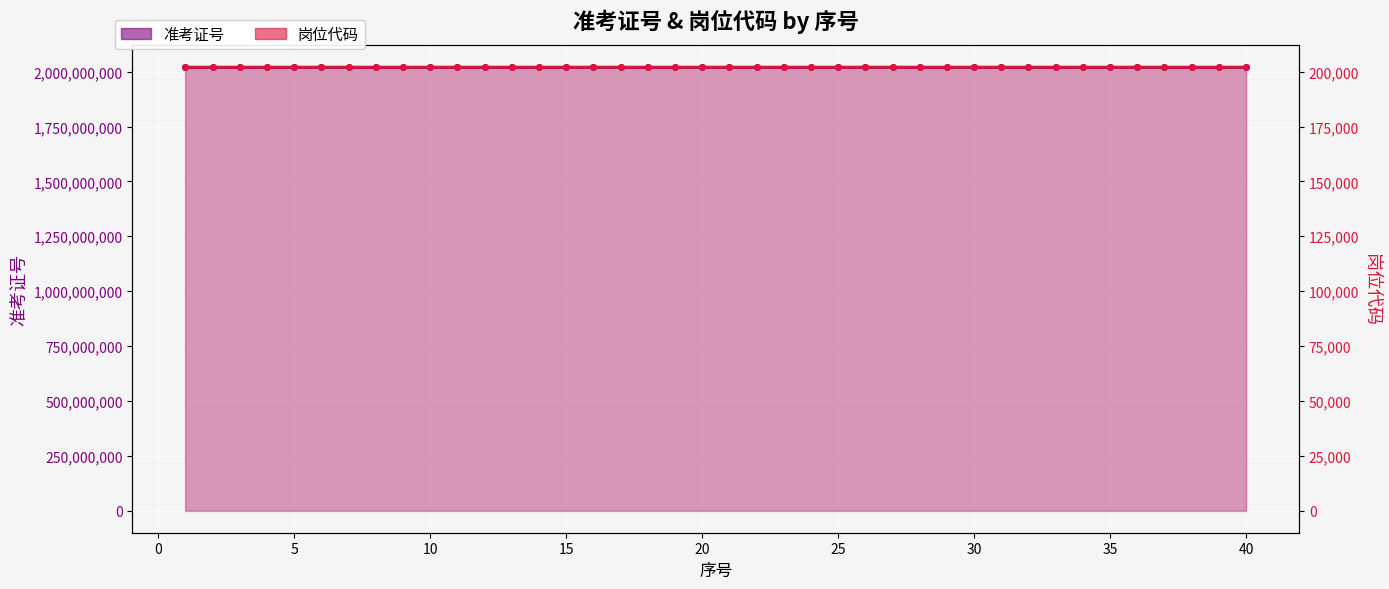

Rank the series at 25 from highest to lowest value.

准考证号, 岗位代码